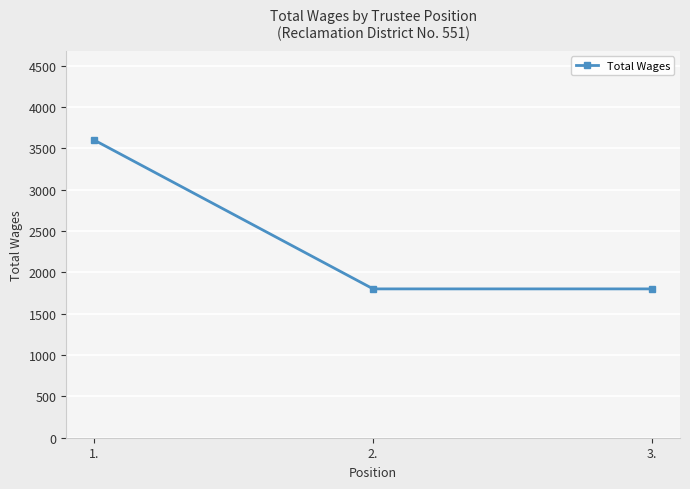

What is the label of the 2nd point from the left?

2.